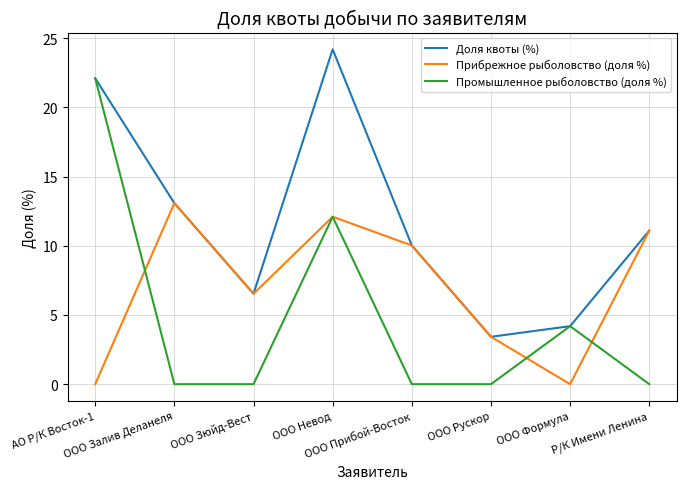

Reading left to right, extract all data points from this chart.

Доля квоты (%): 22.1	13.1	6.5	24.2	10.0	3.4	4.2	11.1
Прибрежное рыболовство (доля %): 0.0	13.1	6.5	12.1	10.0	3.4	0.0	11.1
Промышленное рыболовство (доля %): 22.1	0.0	0.0	12.1	0.0	0.0	4.2	0.0